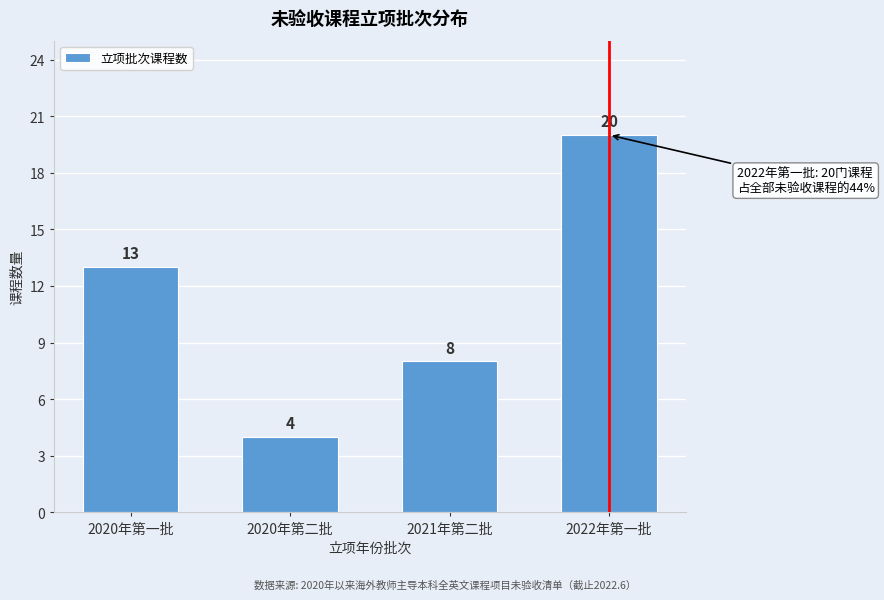

Reading left to right, what are all the values shown in this chart?

13	4	8	20